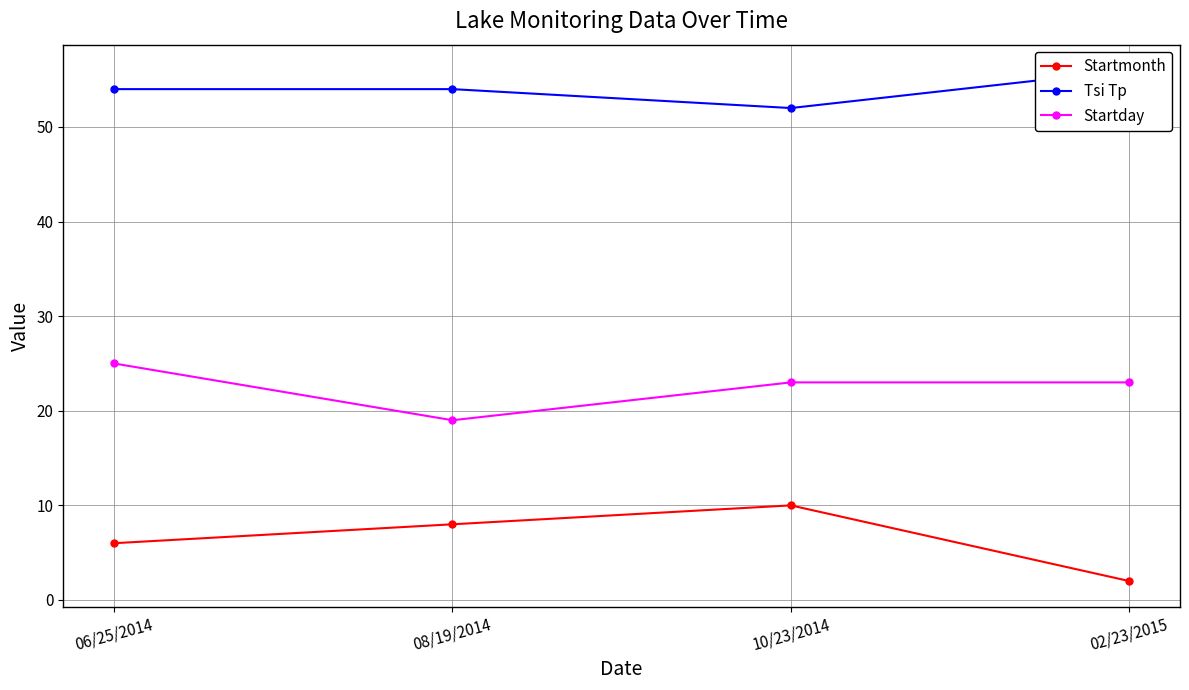

What is the lowest value of the Tsi Tp series?

52